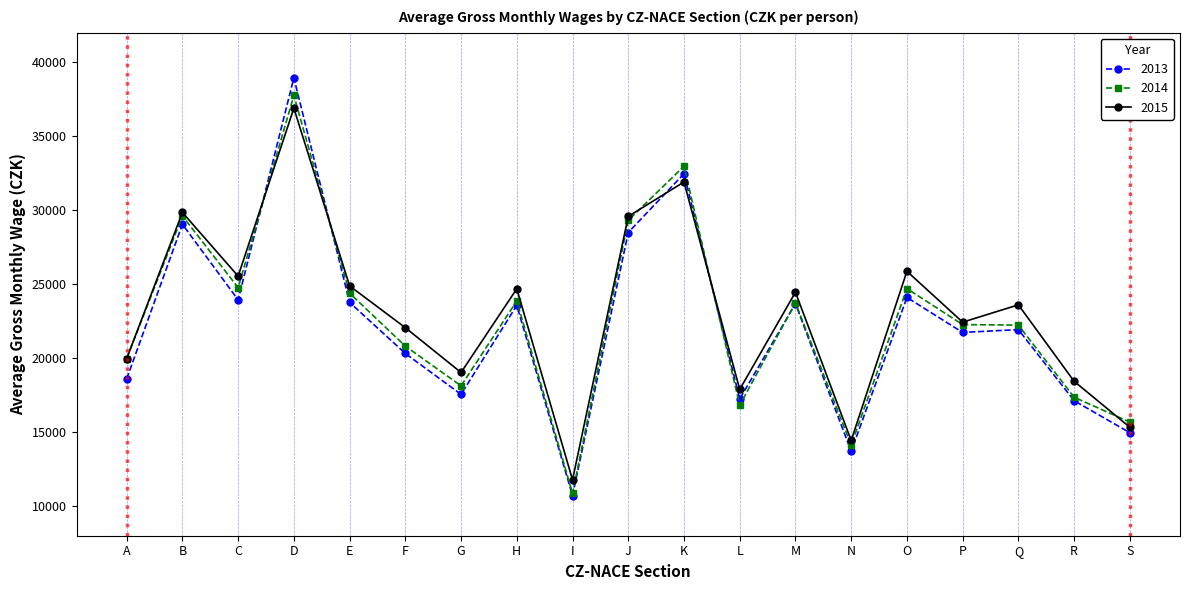

Is it true that 2015 equals 13473 at H?

False